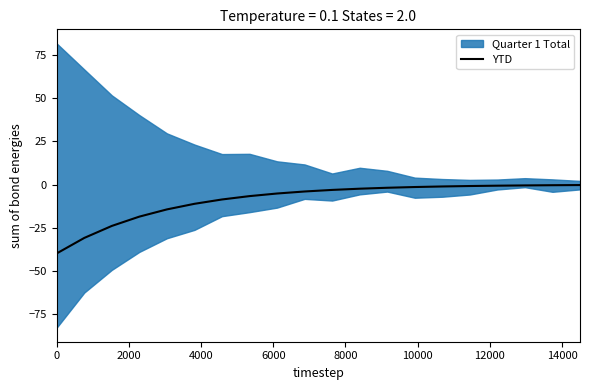

What is the lowest value of the YTD series?

-40.0